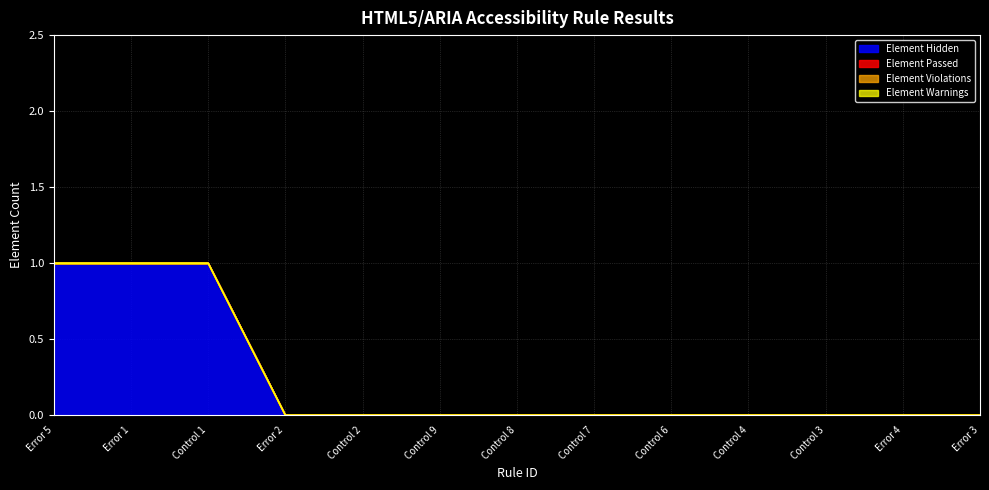

True or false: Element Violations and Element Passed intersect in this chart.

False